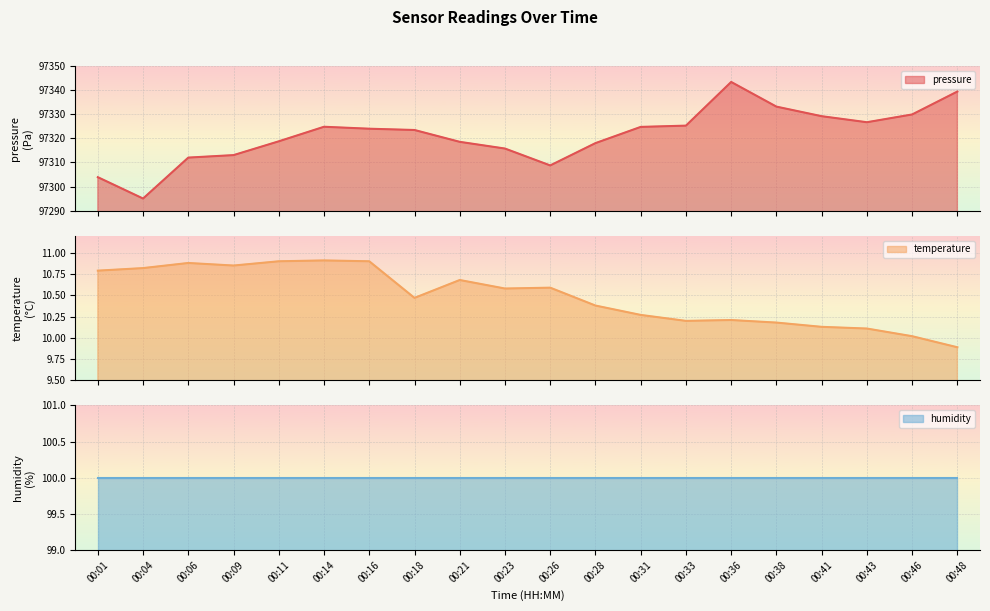

Is it true that temperature equals 10.0 at 00:46?

True